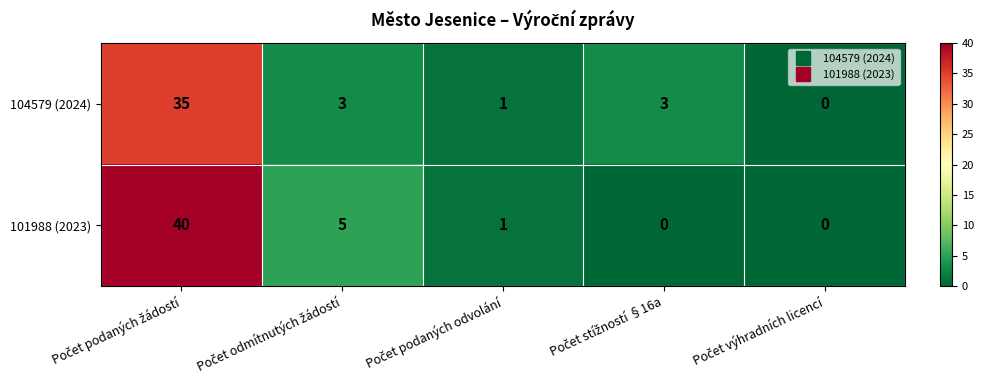

What is the difference between the second highest and second lowest values in the 101988 (2023) series?

5